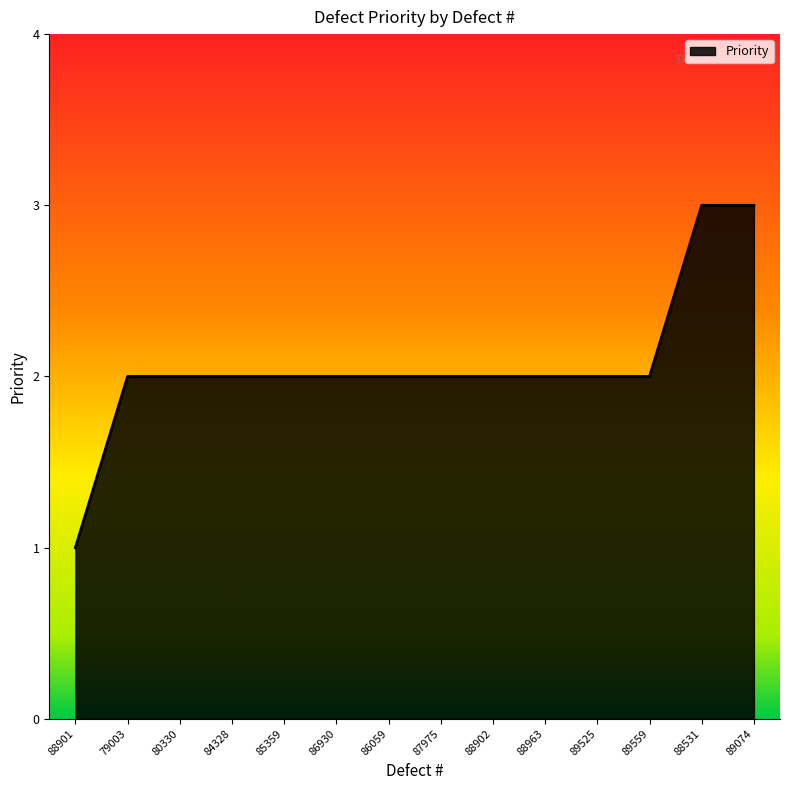

What position from the left is 88901?

1